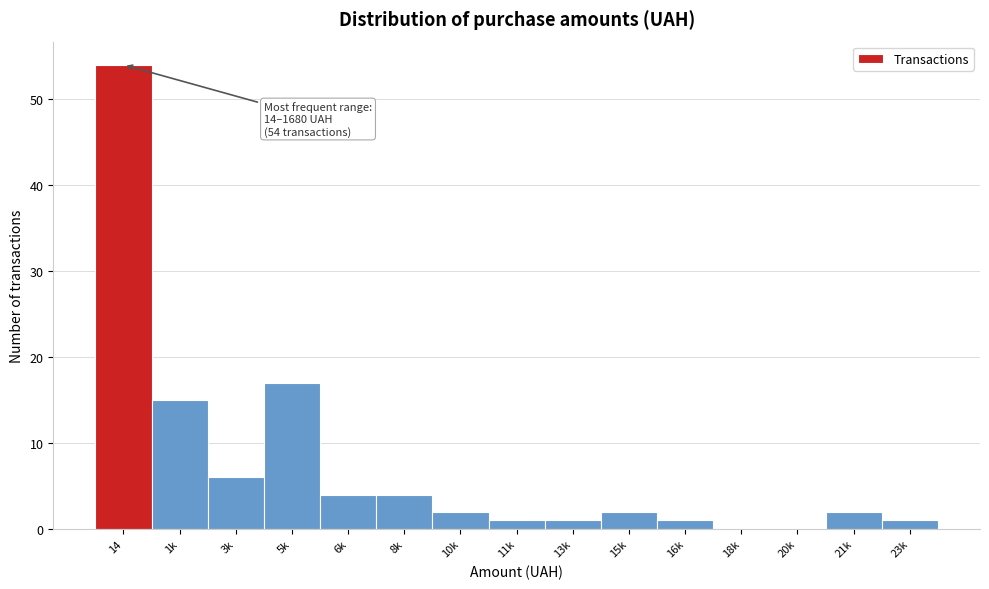

Reading left to right, transcribe all the data shown in this chart.

14=54	1k=15	3k=6	5k=17	6k=4	8k=4	10k=2	11k=1	13k=1	15k=2	16k=1	18k=0	20k=0	21k=2	23k=1